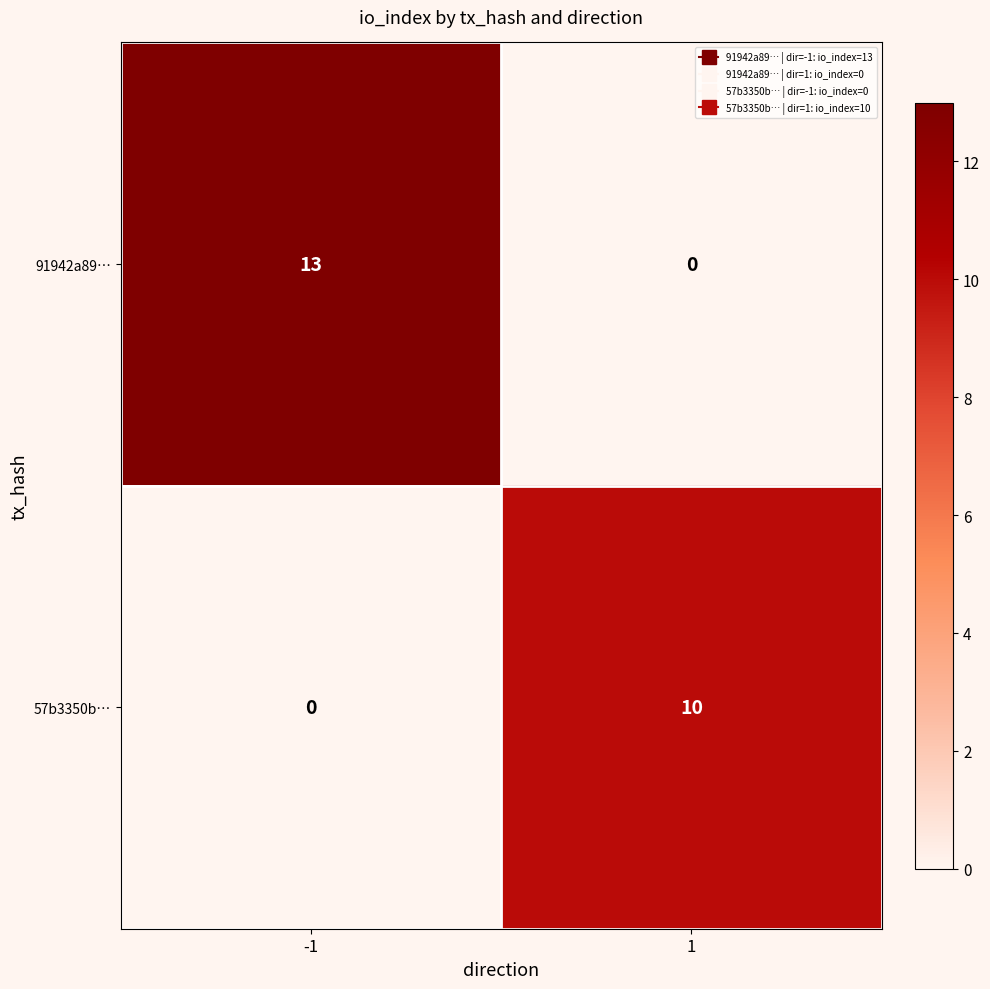

At 1, list the series in order from smallest to largest.

91942a89…, 57b3350b…